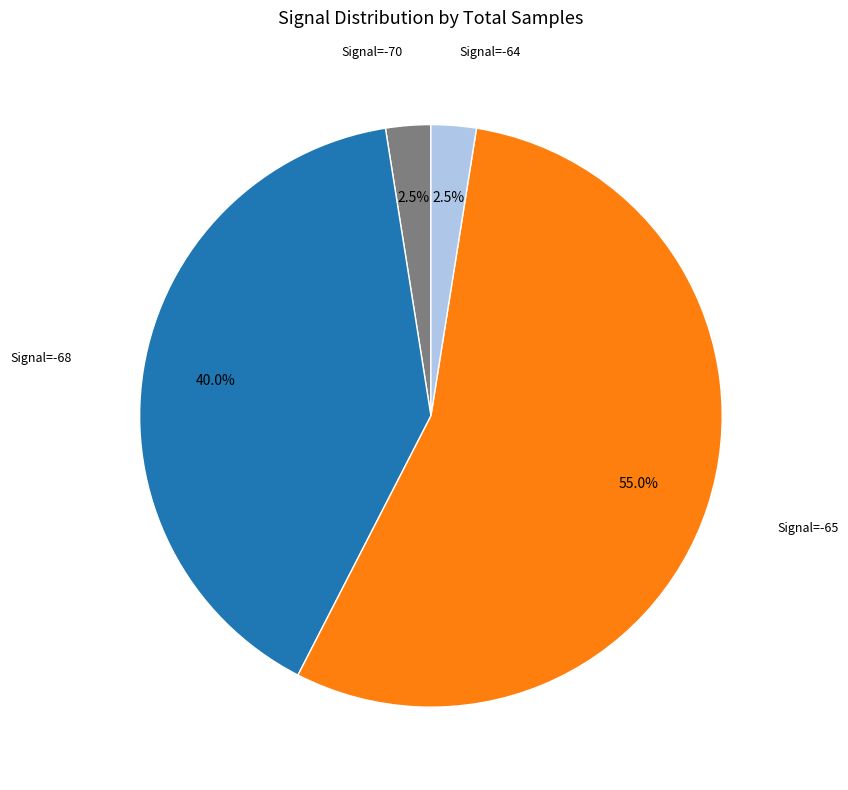

Count the number of slices in the pie.

4